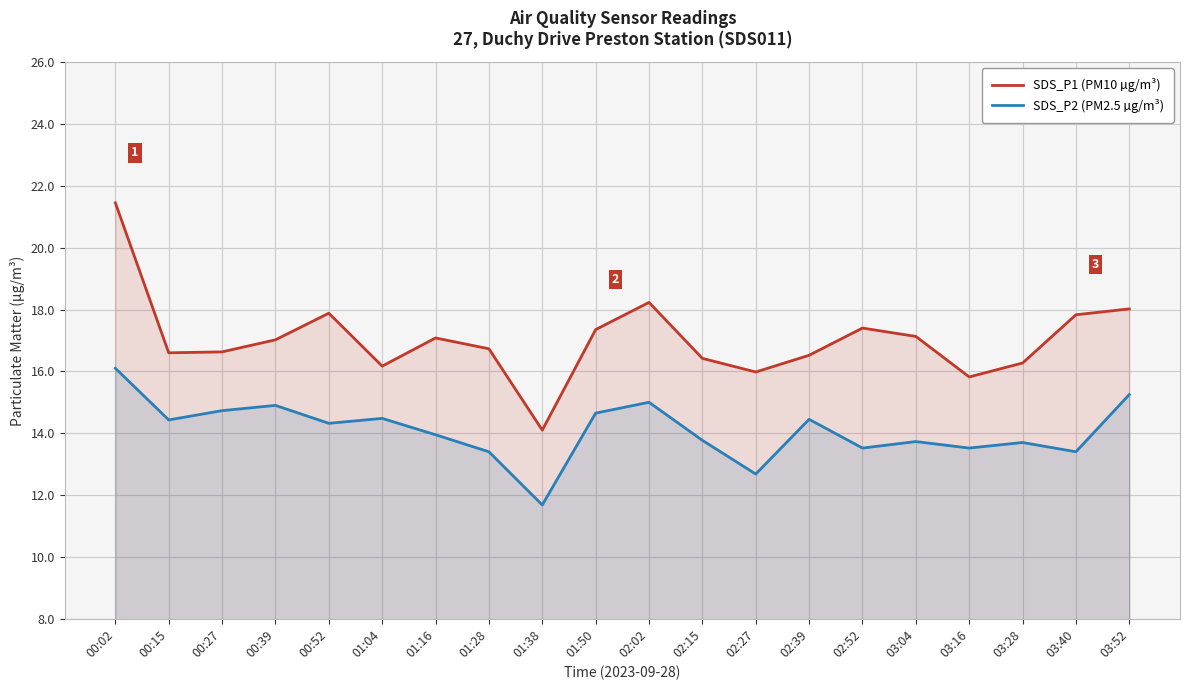

List the series in order of their overall mean, lowest first.

SDS_P2 (PM2.5 µg/m³), SDS_P1 (PM10 µg/m³)